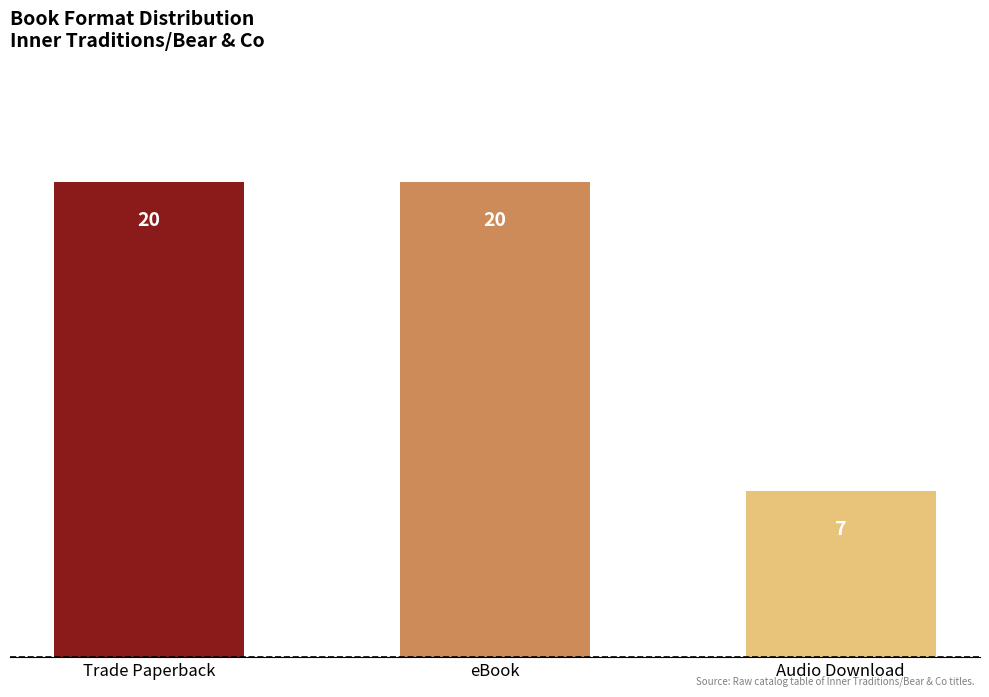

Reading left to right, what are all the values shown in this chart?

Trade Paperback=20	eBook=20	Audio Download=7